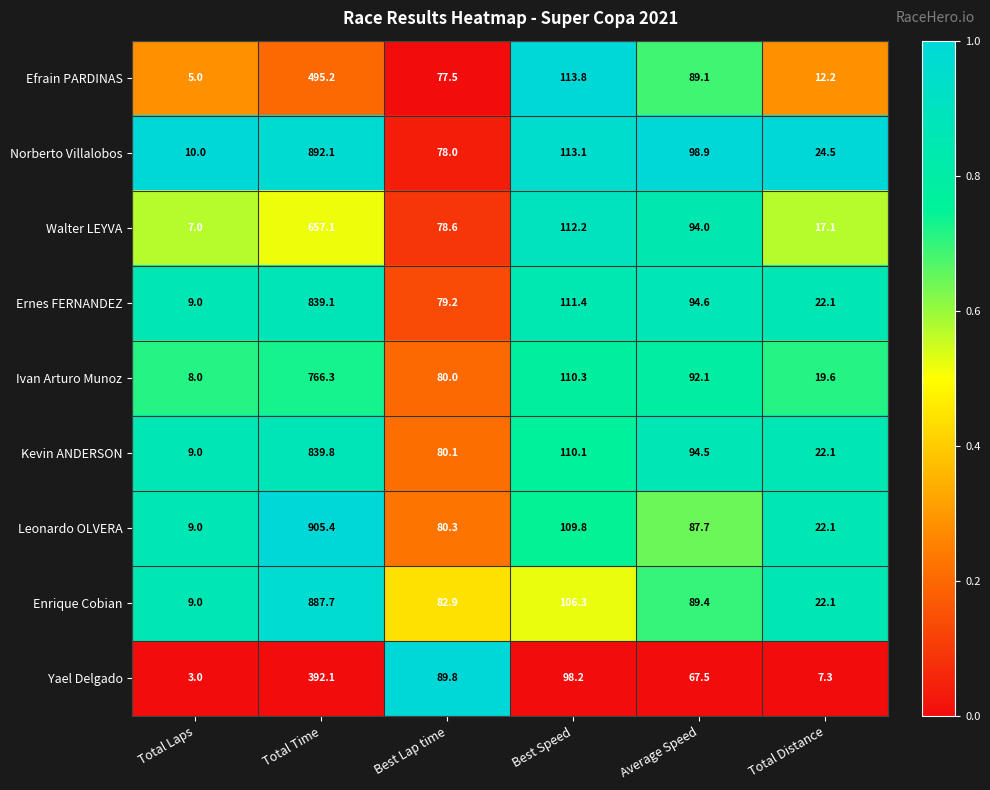

Rank the categories by Ivan Arturo Munoz value from lowest to highest.

Total Laps, Total Distance, Best Lap time, Average Speed, Best Speed, Total Time